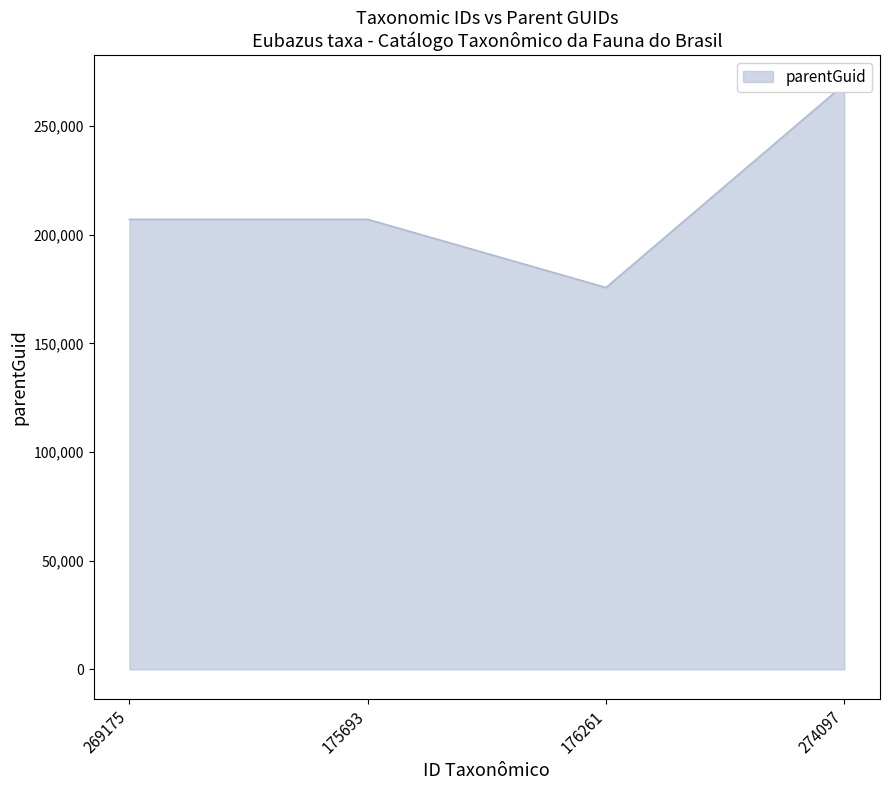

What is the value of the 2nd point from the left?

207068